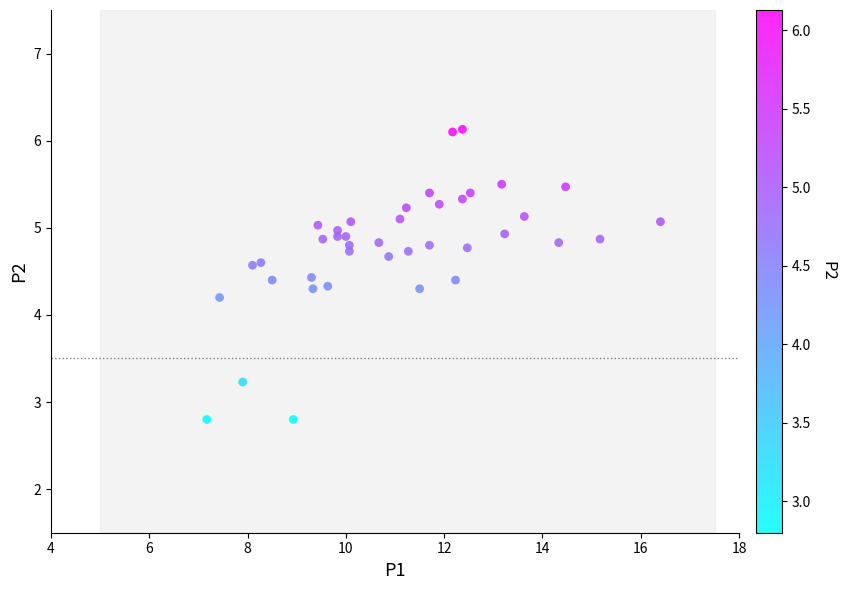

What Y value in the scatter plot is closest to 4?

4.2